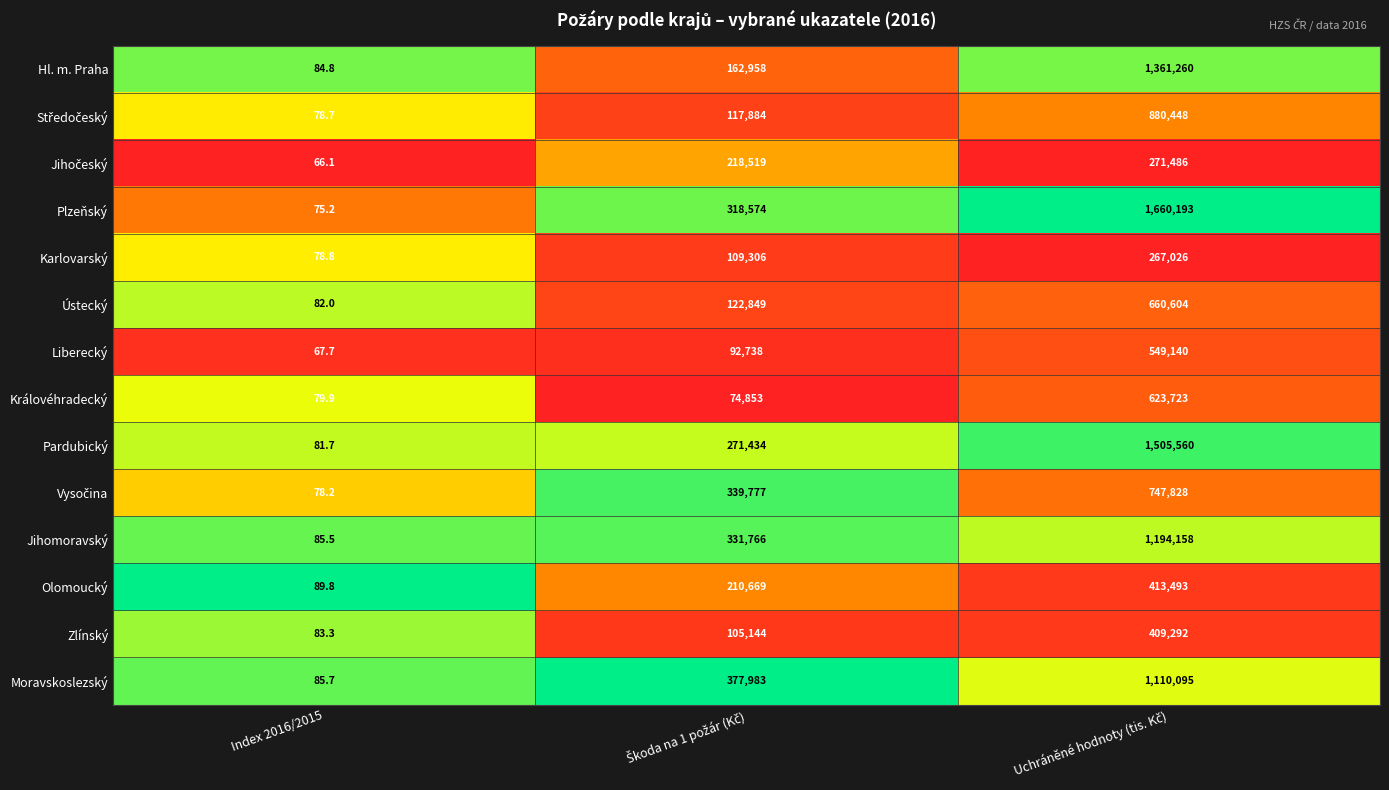

The value of Moravskoslezský at Index 2016/2015 is 24.0. True or false?

False